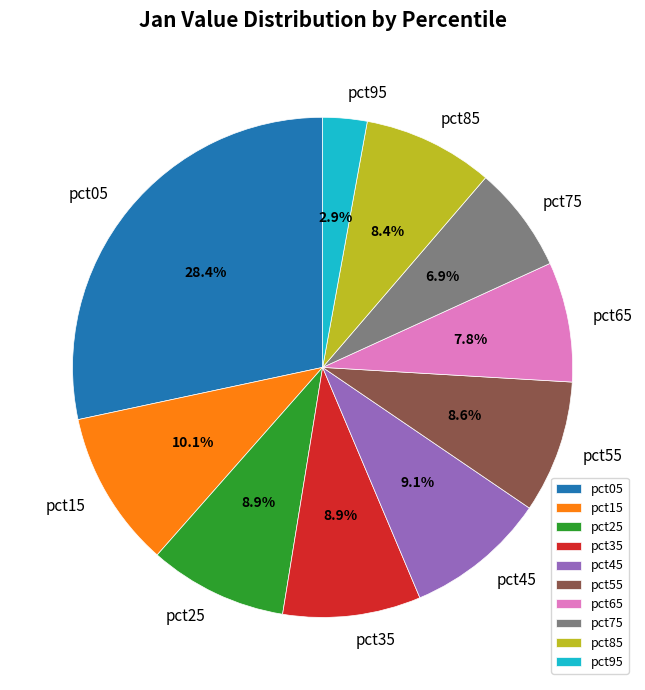

True or false: pct05 accounts for 23% of the total.

False